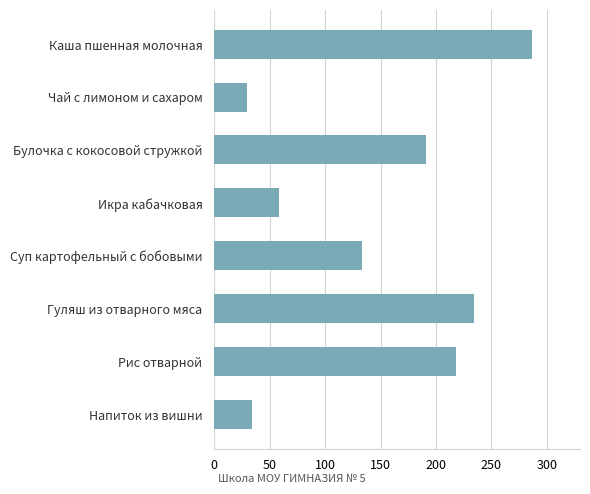

What is the change in value from Икра кабачковая to Гуляш из отварного мяса?

+176.0